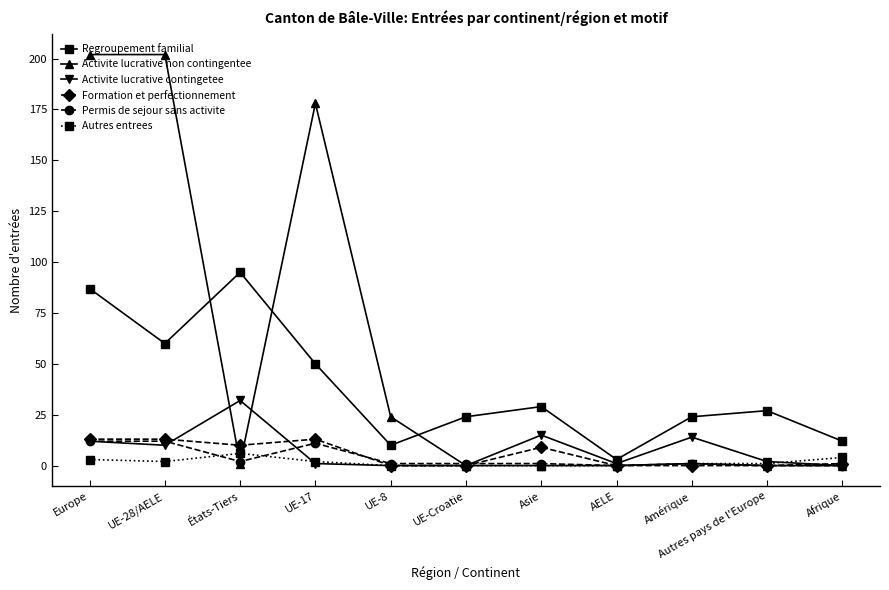

Reading right to left, extract all data points from this chart.

Regroupement familial: 12	27	24	3	29	24	10	50	95	60	87
Activite lucrative non contingentee: 0	0	1	0	0	0	24	178	1	202	202
Activite lucrative contingetee: 0	2	14	1	15	0	0	1	32	10	12
Formation et perfectionnement: 1	0	0	0	9	0	0	13	10	13	13
Permis de sejour sans activite: 0	0	1	0	1	1	1	11	2	12	12
Autres entrees: 4	1	1	0	0	0	0	2	6	2	3